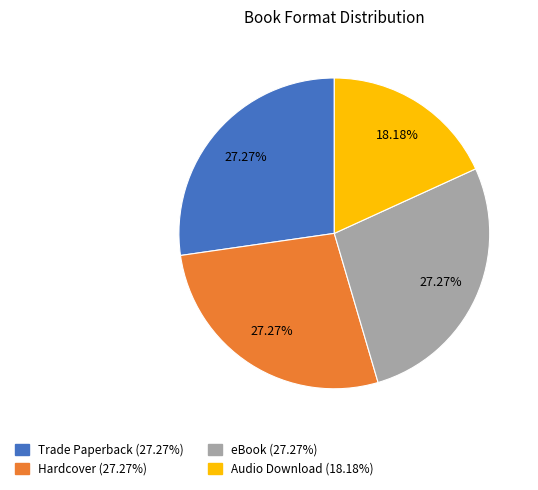

Does any single category account for the majority?

No